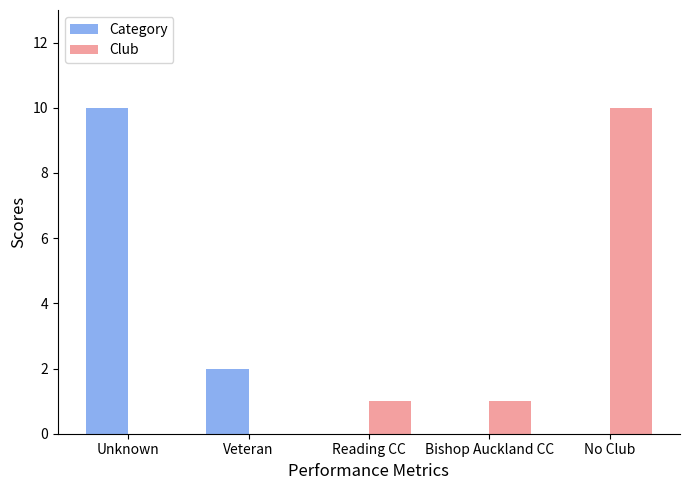

What is the sum of all Category values?

12